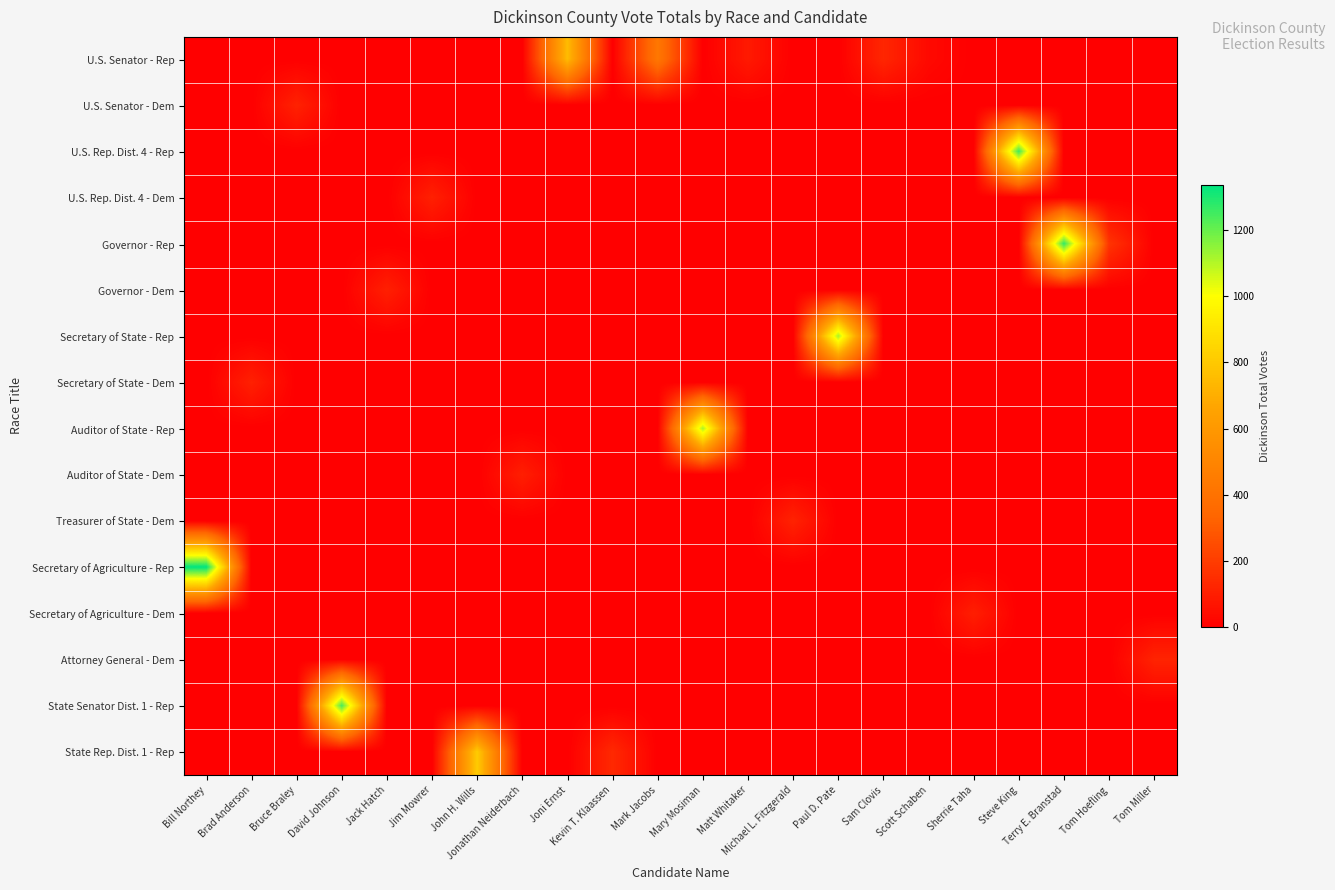

Rank the series at Tom Miller from lowest to highest value.

U.S. Senator - Rep, U.S. Senator - Dem, U.S. Rep. Dist. 4 - Rep, U.S. Rep. Dist. 4 - Dem, Governor - Rep, Governor - Dem, Secretary of State - Rep, Secretary of State - Dem, Auditor of State - Rep, Auditor of State - Dem, Treasurer of State - Dem, Secretary of Agriculture - Rep, Secretary of Agriculture - Dem, State Senator Dist. 1 - Rep, State Rep. Dist. 1 - Rep, Attorney General - Dem